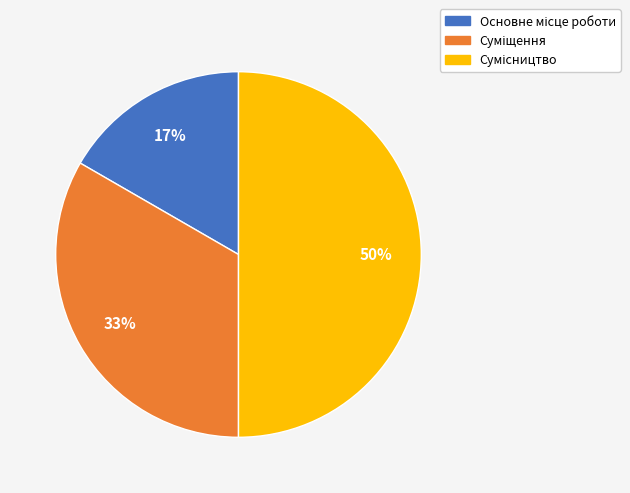

To the nearest percent, what is the difference between the largest and smallest slice percentages?

33%